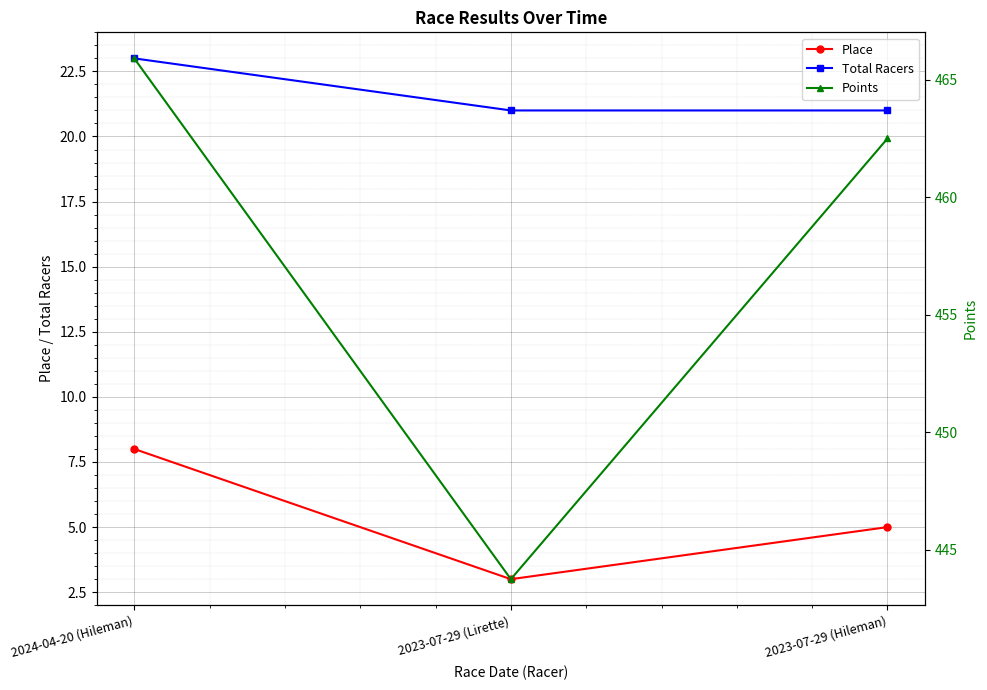

What is the difference between the Place values at 2024-04-20 (Hileman) and 2023-07-29 (Hileman)?

3